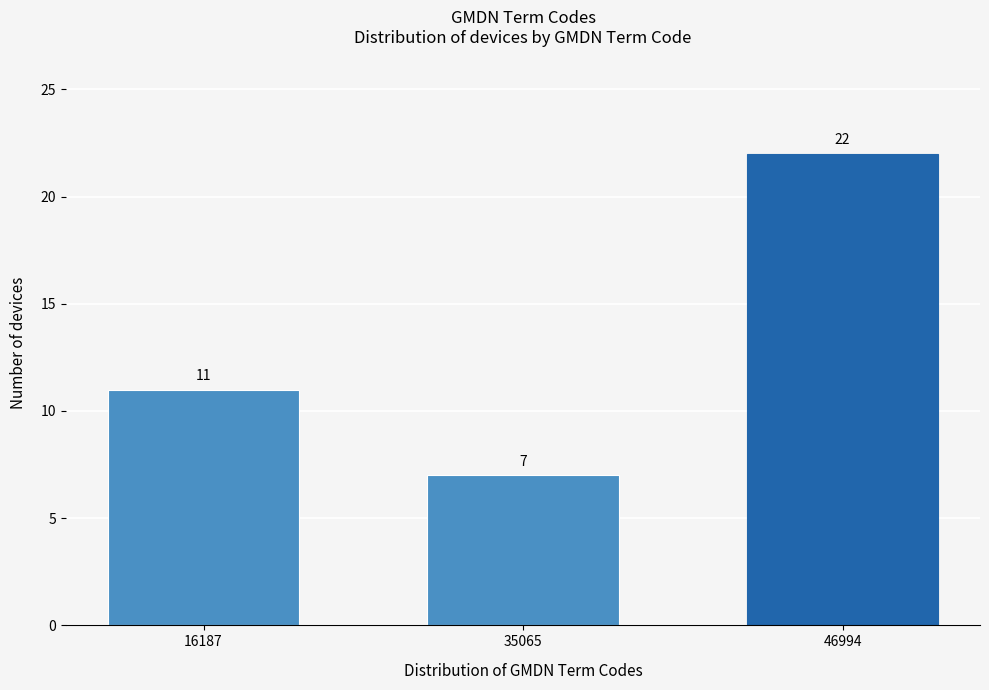

Reading left to right, list all the values displayed in this chart.

11	7	22